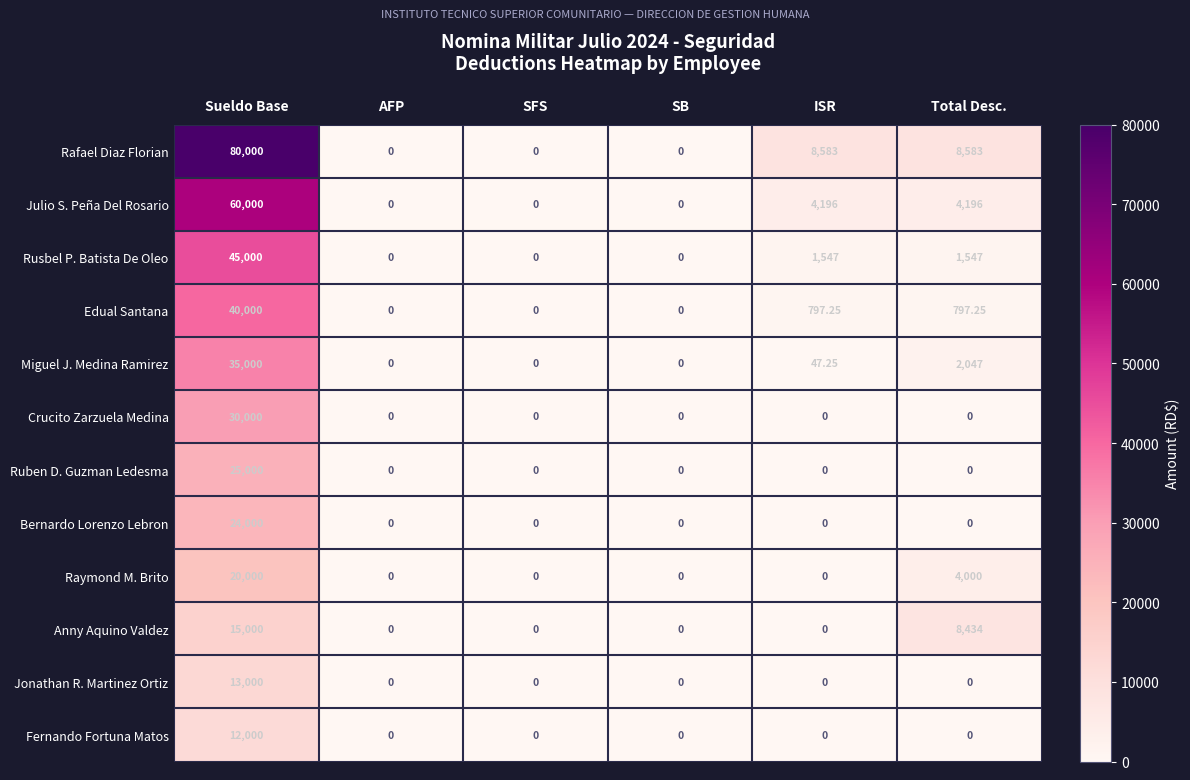

At which label is Raymond M. Brito closest to 10000?

Total Desc.